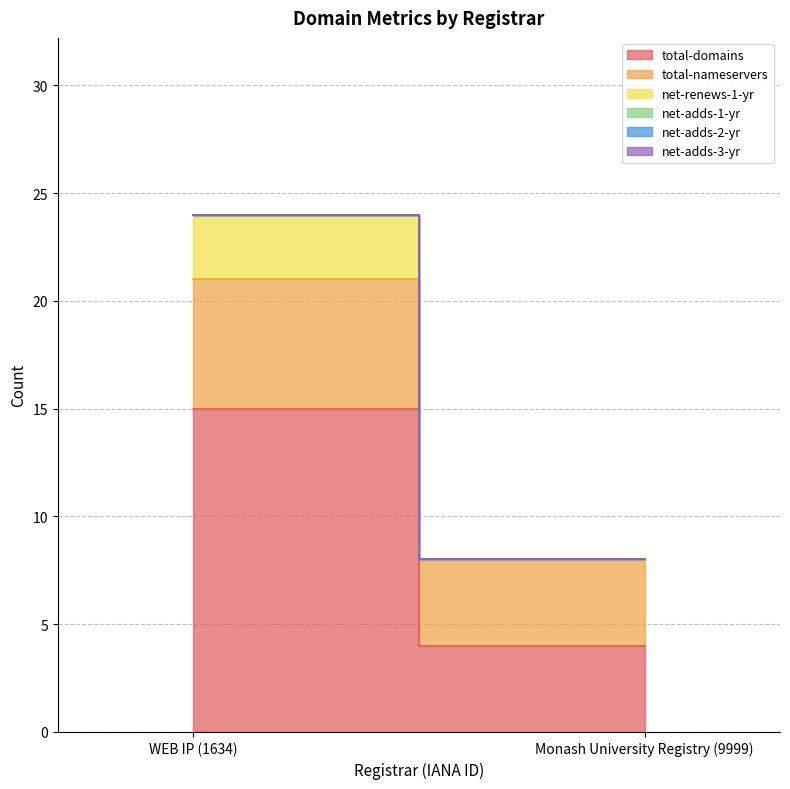

What is the difference between the highest and lowest values at WEB IP (1634)?

15